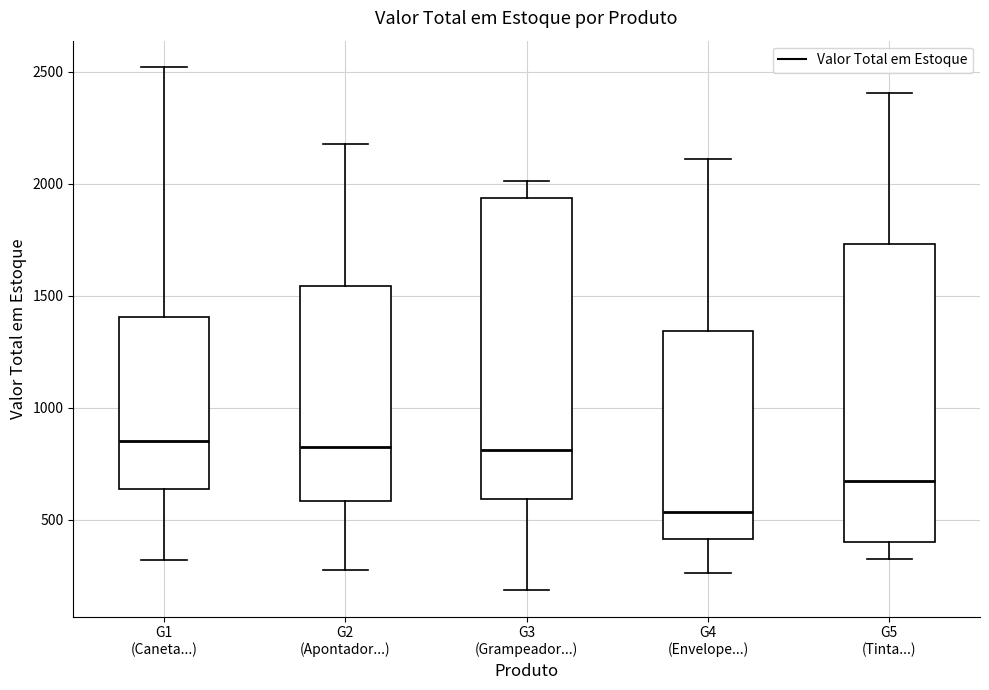

Reading left to right, transcribe this box plot: for each box, give where its median line is, the range the box spans, and where its two whiskers end, as read against the y-axis. The values are not printed on the chart, so give them approximately, as read against the axis.

G1 (Caneta...): median 850, box 650 to 1400, whiskers 300 to 2500
G2 (Apontador...): median 850, box 600 to 1550, whiskers 300 to 2200
G3 (Grampeador...): median 800, box 600 to 1950, whiskers 200 to 2000
G4 (Envelope...): median 550, box 400 to 1350, whiskers 250 to 2100
G5 (Tinta...): median 650, box 400 to 1750, whiskers 350 to 2400